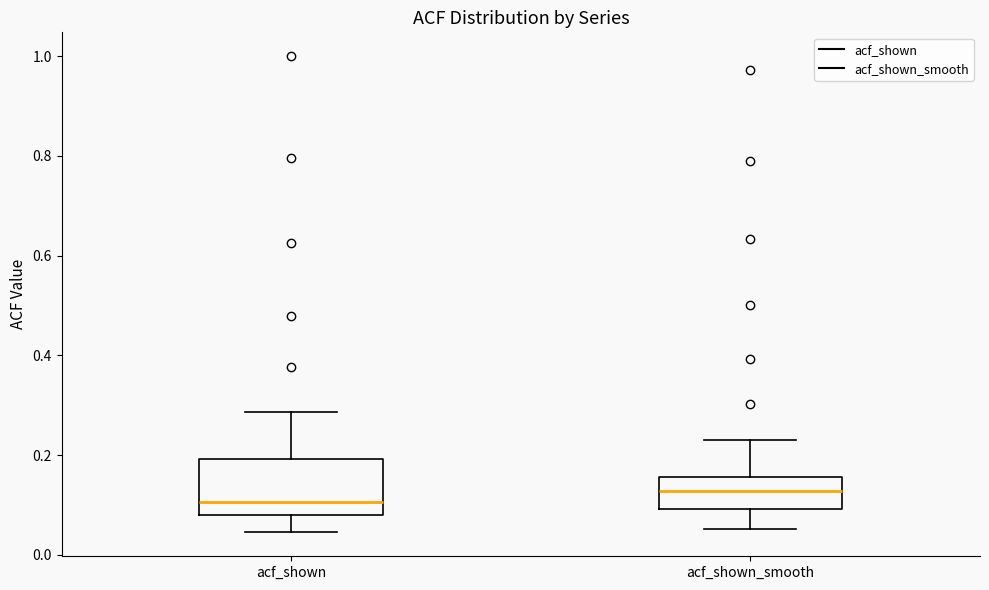

Which box is the tallest, from its lower edge to its upper edge?

acf_shown